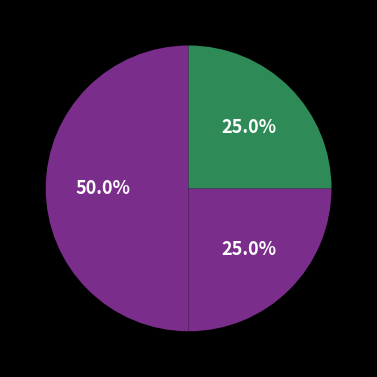

How many slices are in this pie chart?

3